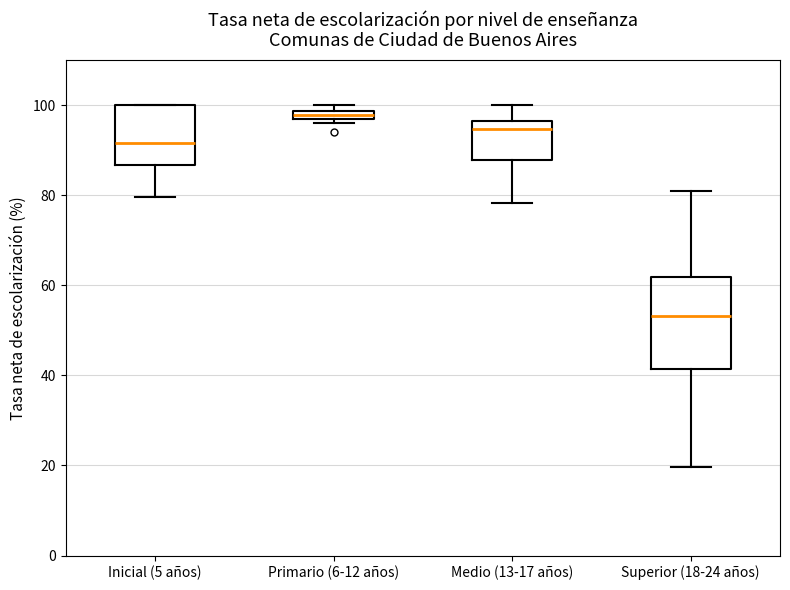

Comparing the boxes themselves (not the whiskers), which one is the tallest?

Superior (18-24 años)